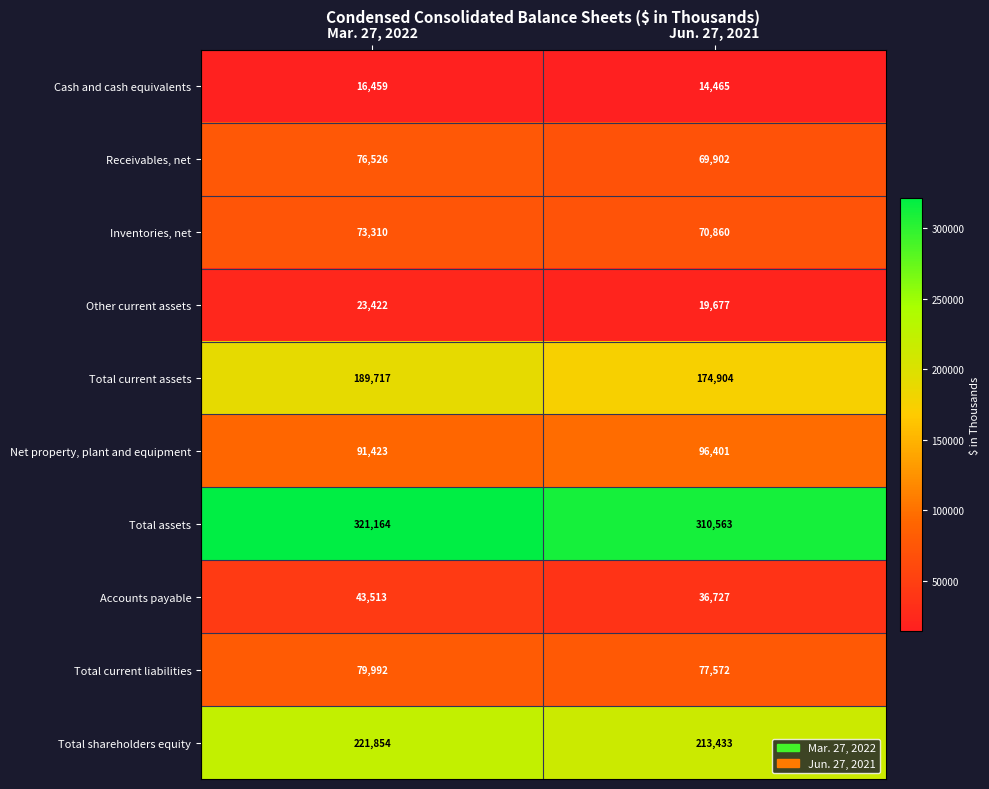

Where is Total current assets nearest to the value 182310?

Jun. 27, 2021